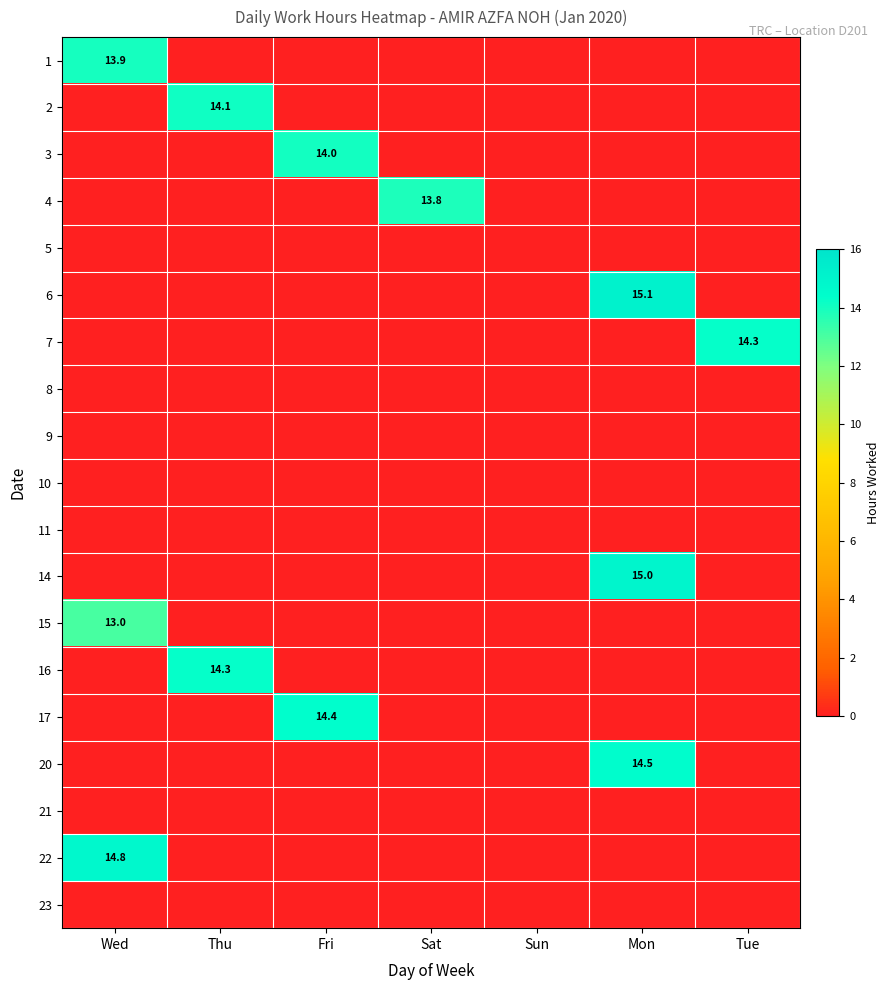

How many data points does each series have?

7